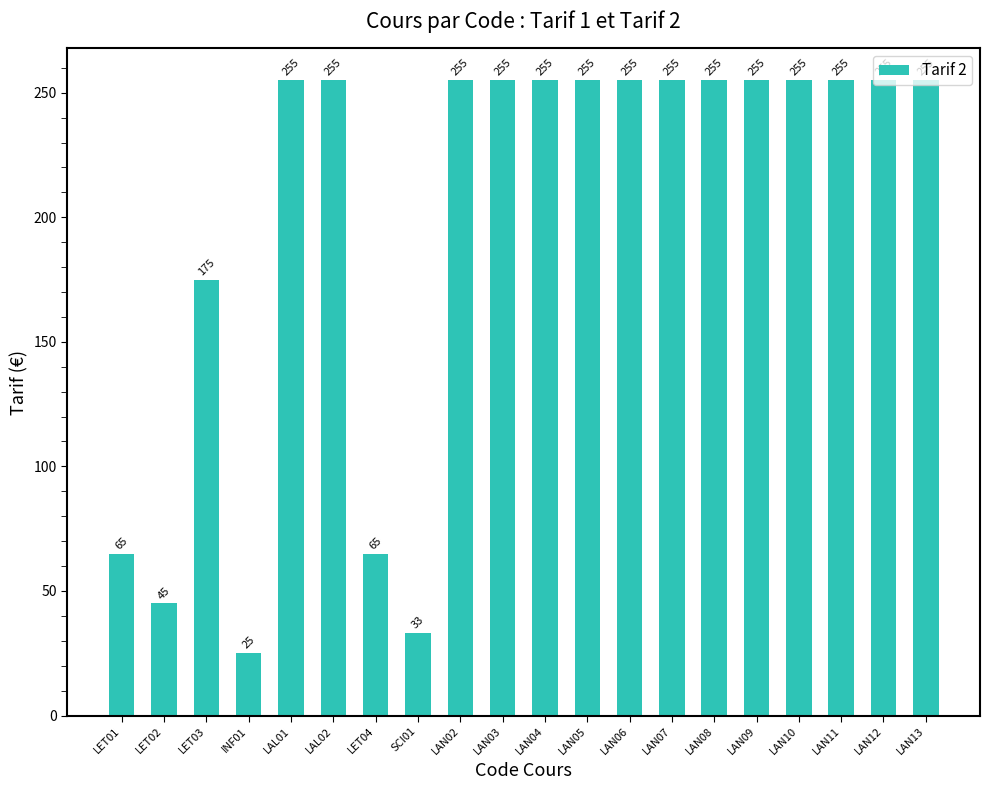

Read the value at LAN04.

255